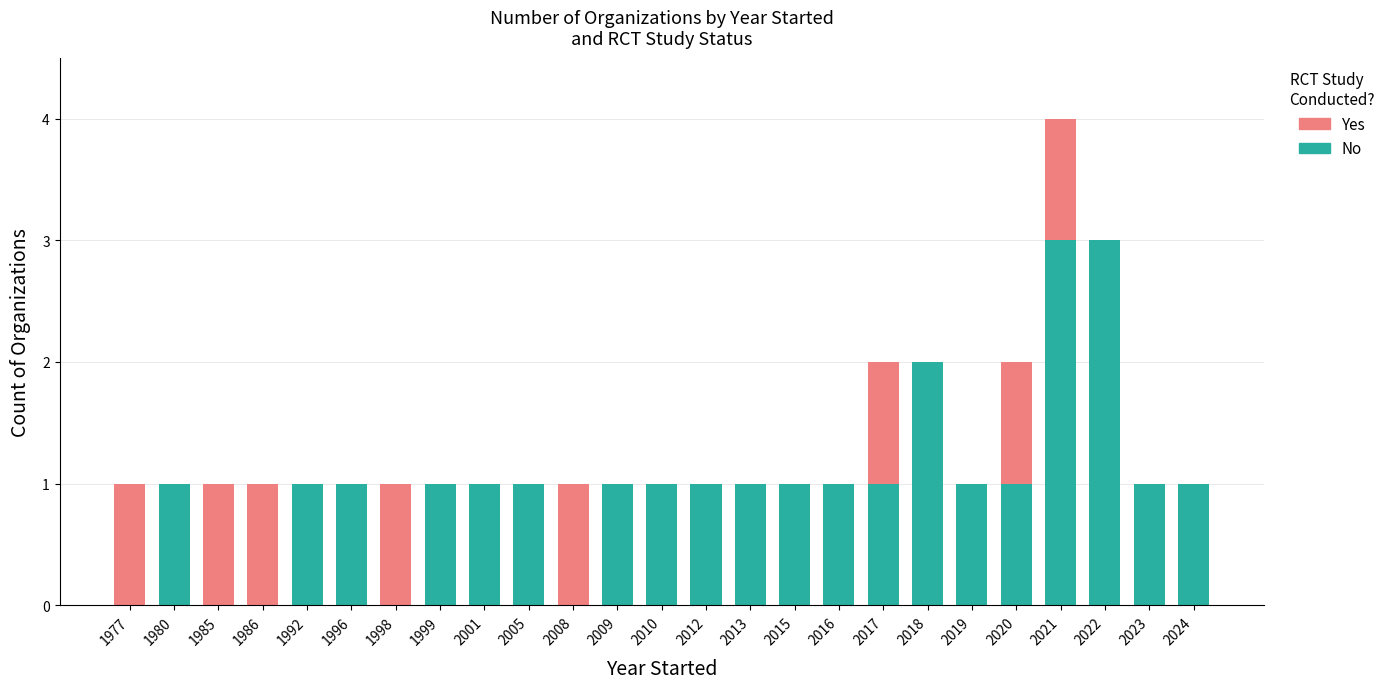

True or false: No has a value of 2 at 2016.

False